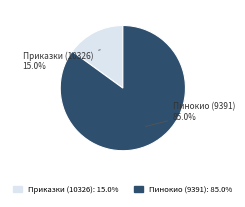

To the nearest percent, what percentage of the pie is Пинокио (9391)?

85%